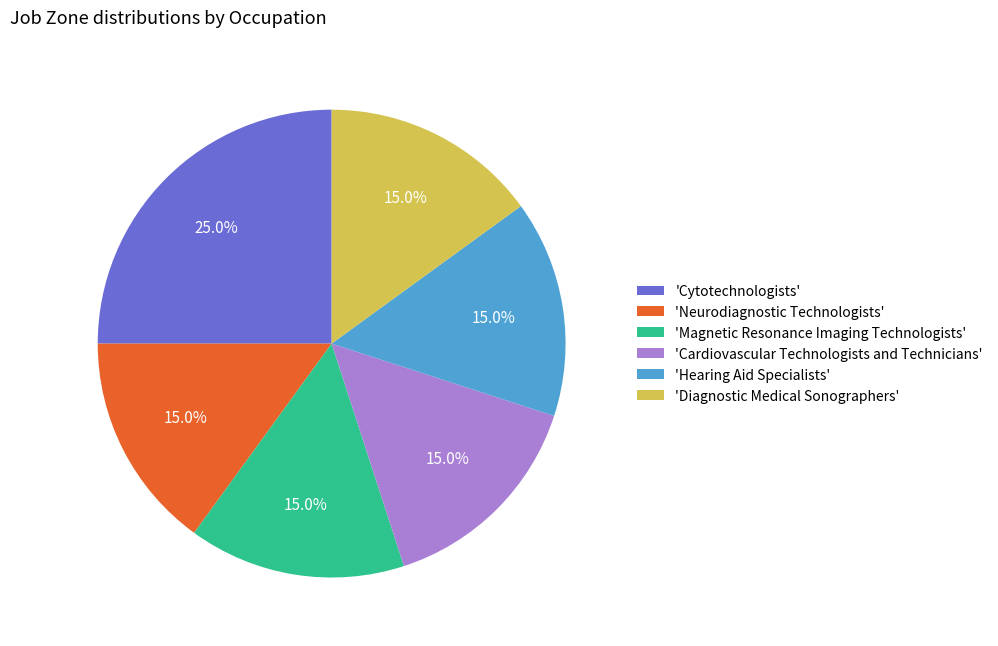

What is the ratio of the value at 'Cytotechnologists' to the value at 'Magnetic Resonance Imaging Technologists'?

1.7